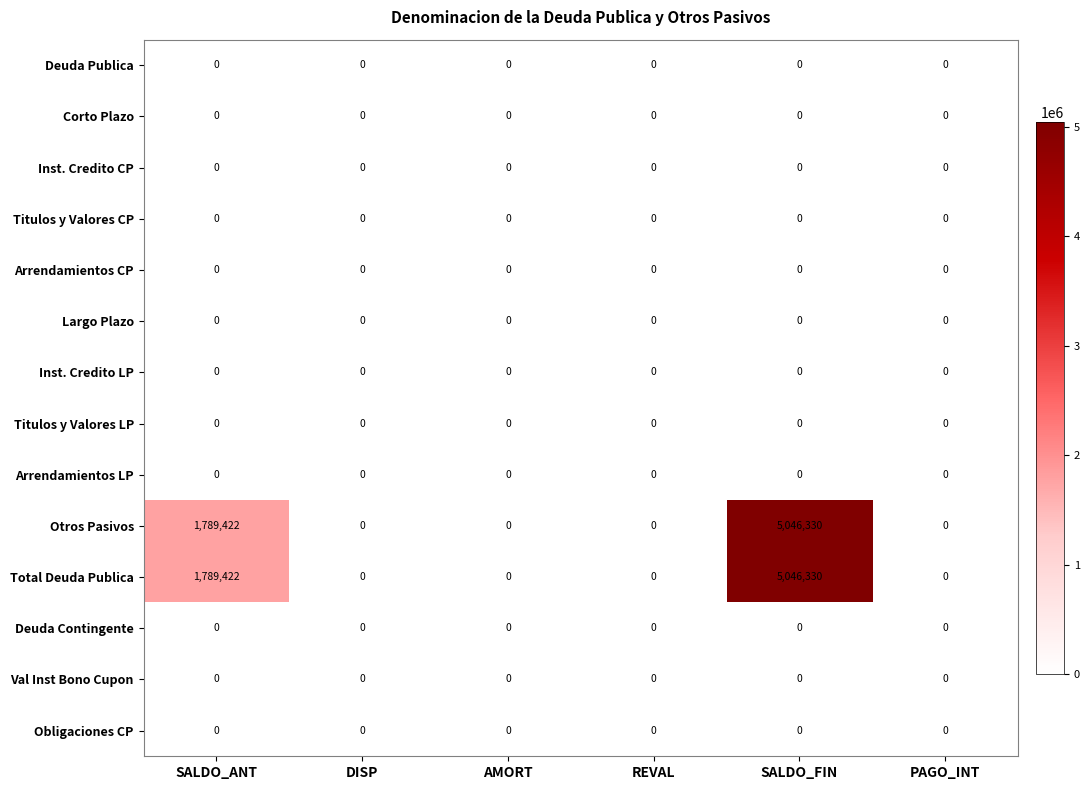

At which category is the sum across all series the highest?

SALDO_FIN